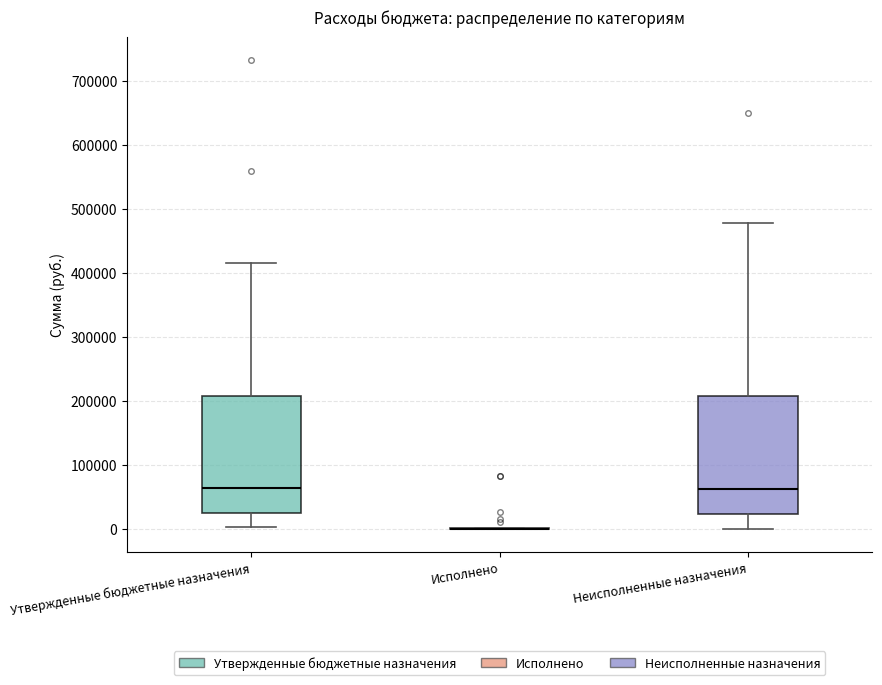

Reading left to right, transcribe this box plot: for each box, give where its median line is, the range the box spans, and where its two whiskers end, as read against the y-axis. The values are not printed on the chart, so give them approximately, as read against the axis.

Утвержденные бюджетные назначения: median 60000, box 20000 to 210000, whiskers 0 to 420000
Исполнено: box collapsed to a line at 0, whiskers 0 to 0
Неисполненные назначения: median 60000, box 20000 to 210000, whiskers 0 to 480000